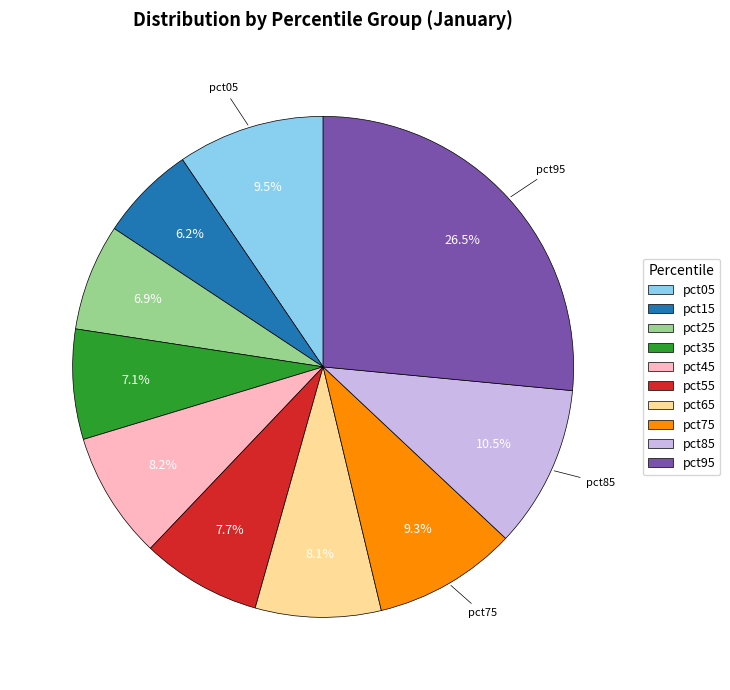

The pct75 slice represents 9% of the pie. True or false?

True